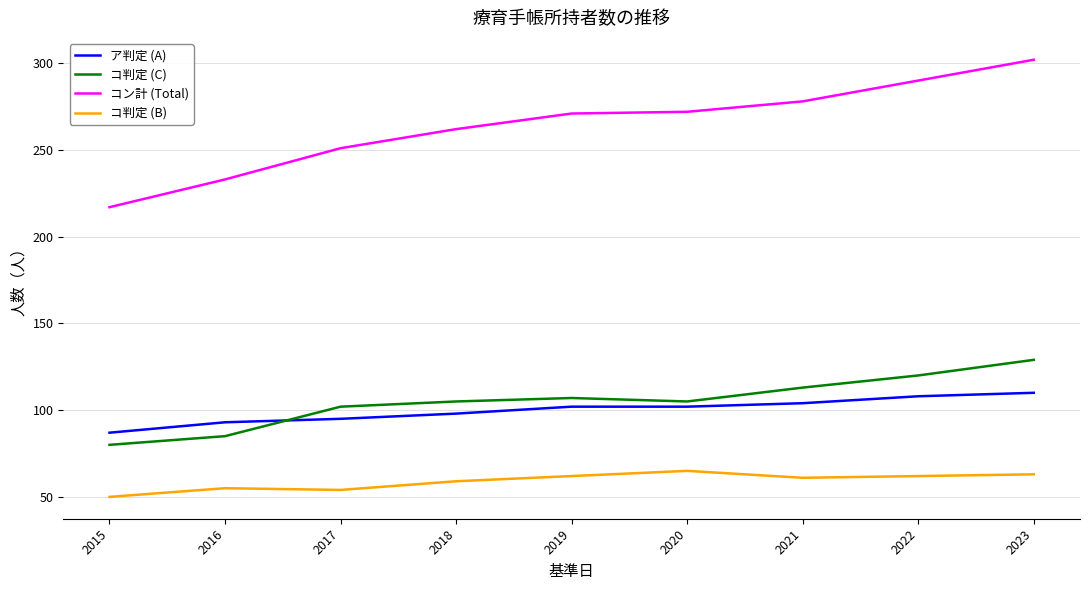

Which series changed the most between 2018 and 2023?

コン計 (Total)